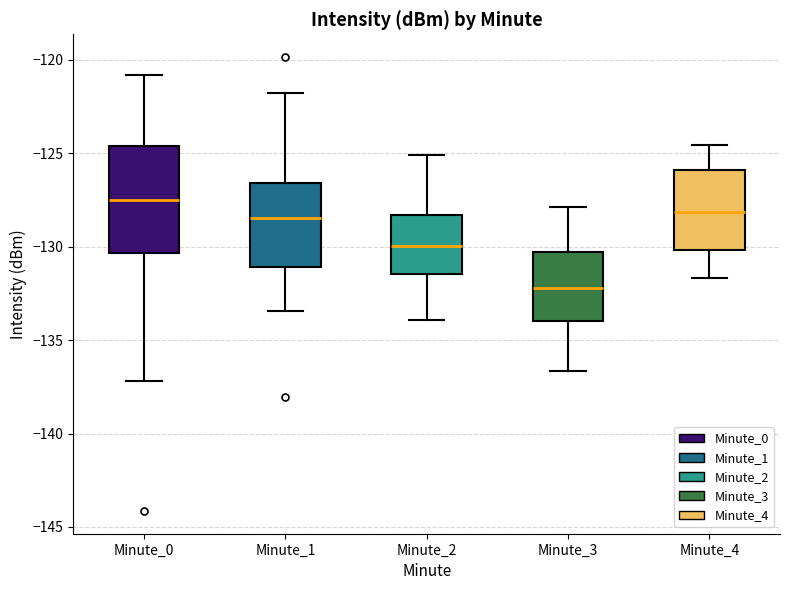

Reading left to right, transcribe this box plot: for each box, give where its median line is, the range the box spans, and where its two whiskers end, as read against the y-axis. The values are not printed on the chart, so give them approximately, as read against the axis.

Minute_0: median -127.5, box -130.5 to -124.5, whiskers -137.0 to -121.0
Minute_1: median -128.5, box -131.0 to -126.5, whiskers -133.5 to -122.0
Minute_2: median -130.0, box -131.5 to -128.5, whiskers -134.0 to -125.0
Minute_3: median -132.0, box -134.0 to -130.5, whiskers -136.5 to -128.0
Minute_4: median -128.0, box -130.0 to -126.0, whiskers -131.5 to -124.5